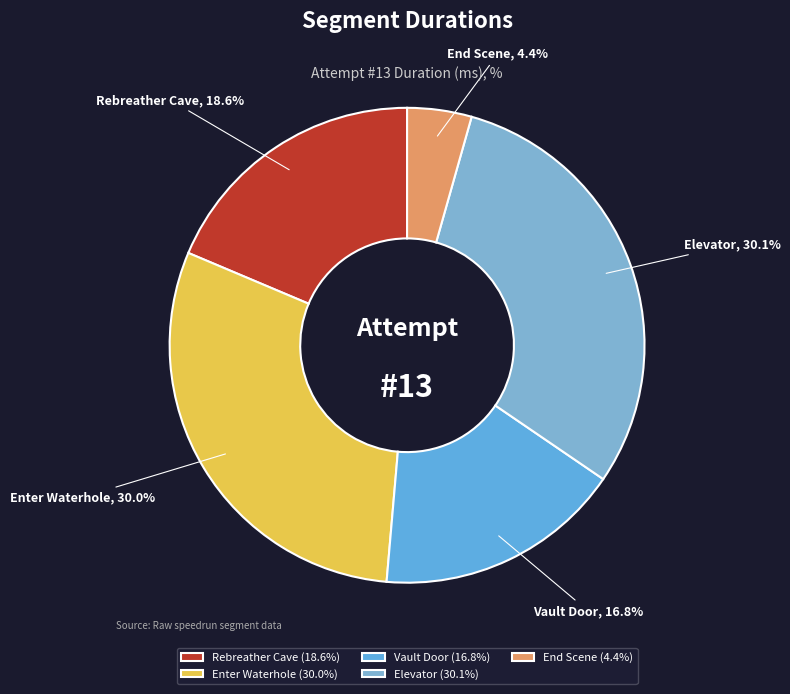

To the nearest percent, what is the difference between the largest and smallest slice percentages?

26%